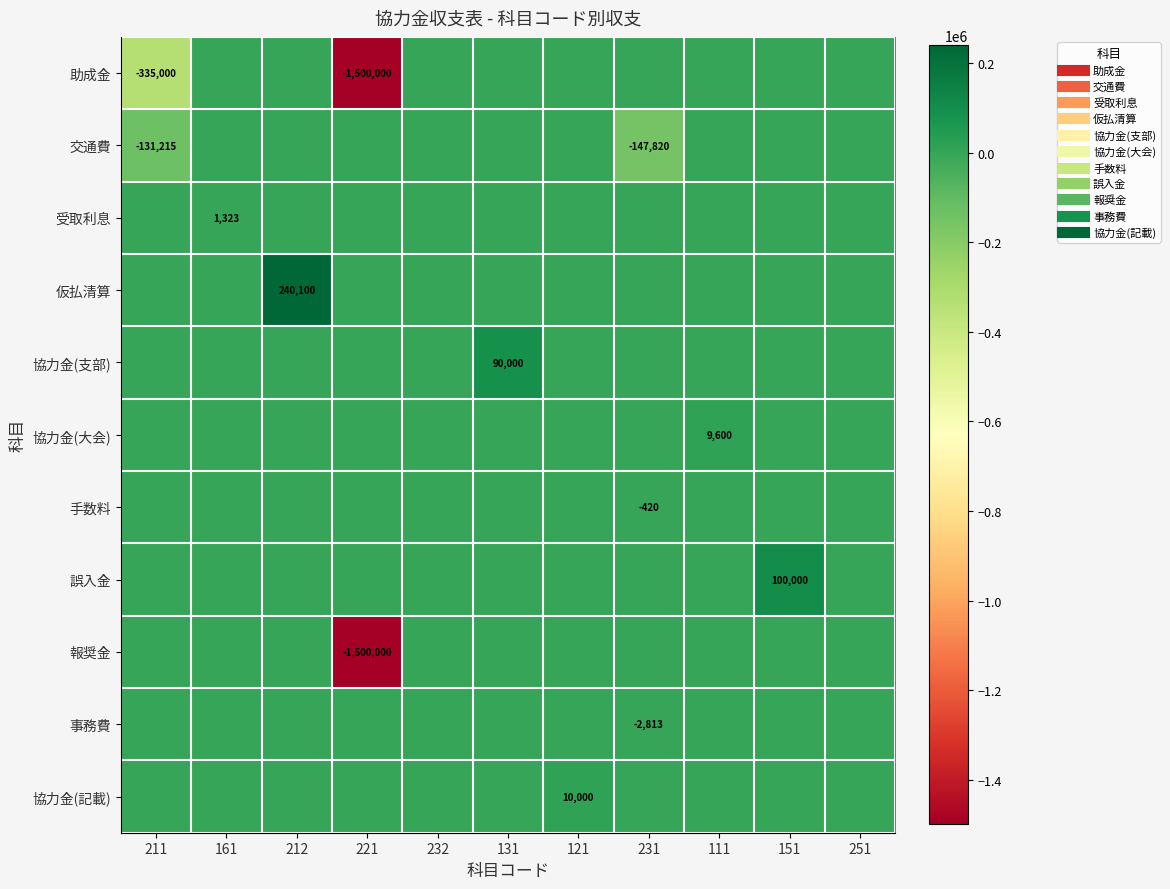

Which series changed the most between 212 and 121?

仮払清算